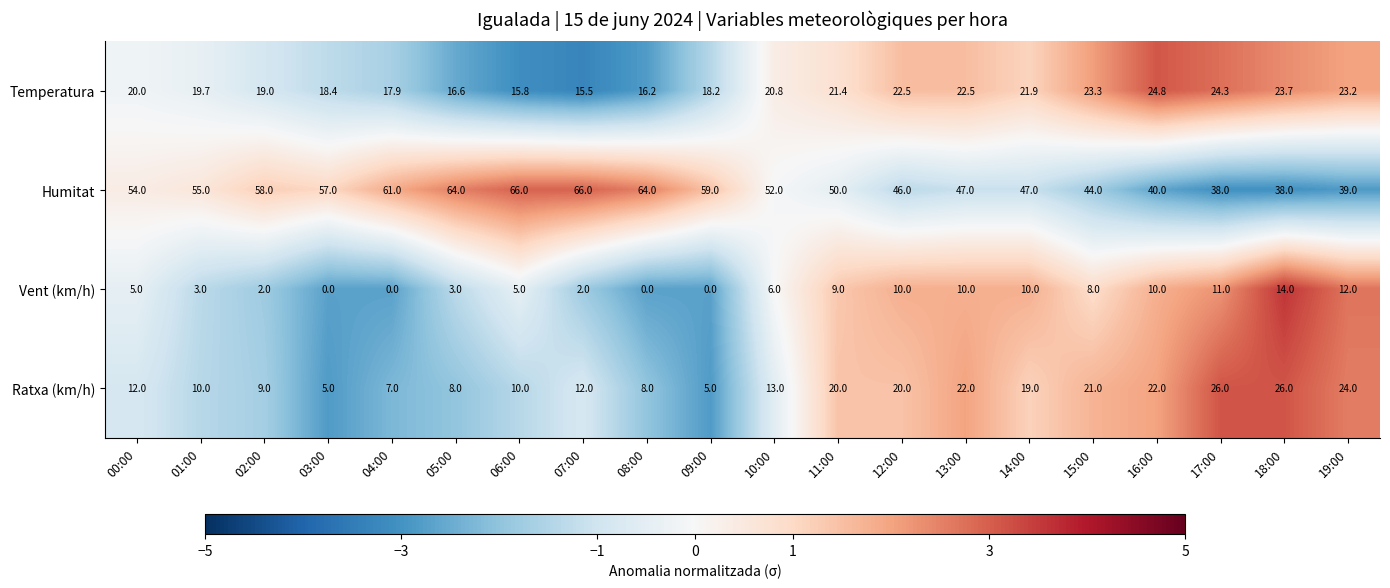

Where is Ratxa (km/h) nearest to the value 15?

10:00